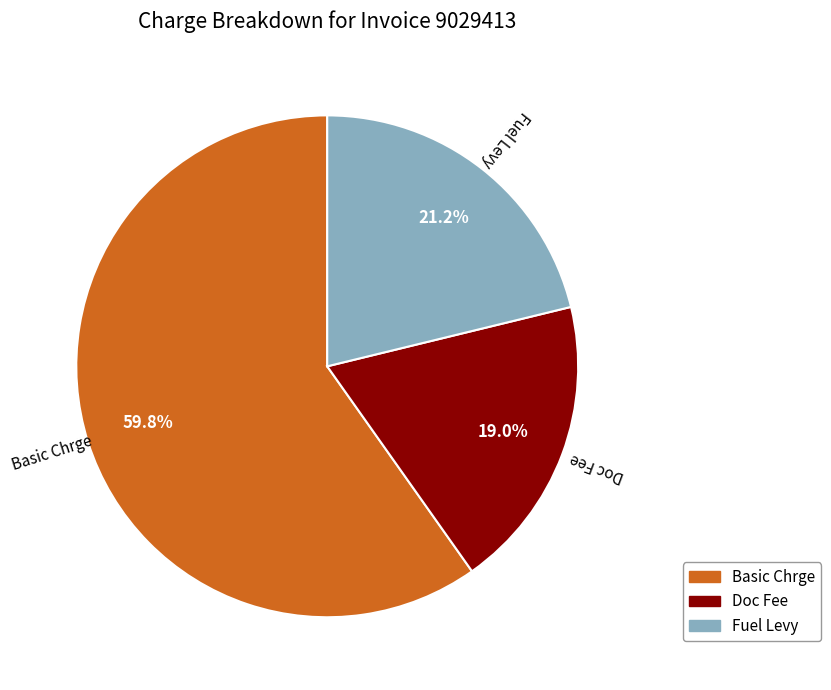

Which category accounts for the majority?

Basic Chrge